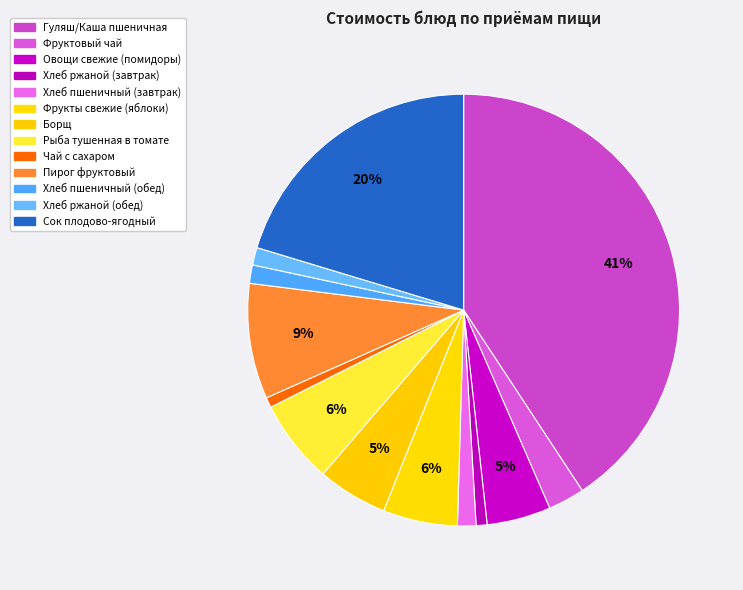

To the nearest percent, what is the combined percentage of Гуляш/Каша пшеничная and Пирог фруктовый?

49%